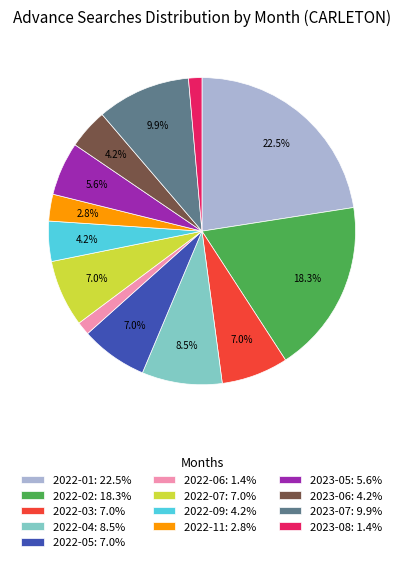

Is there any slice that represents more than half of the pie?

No